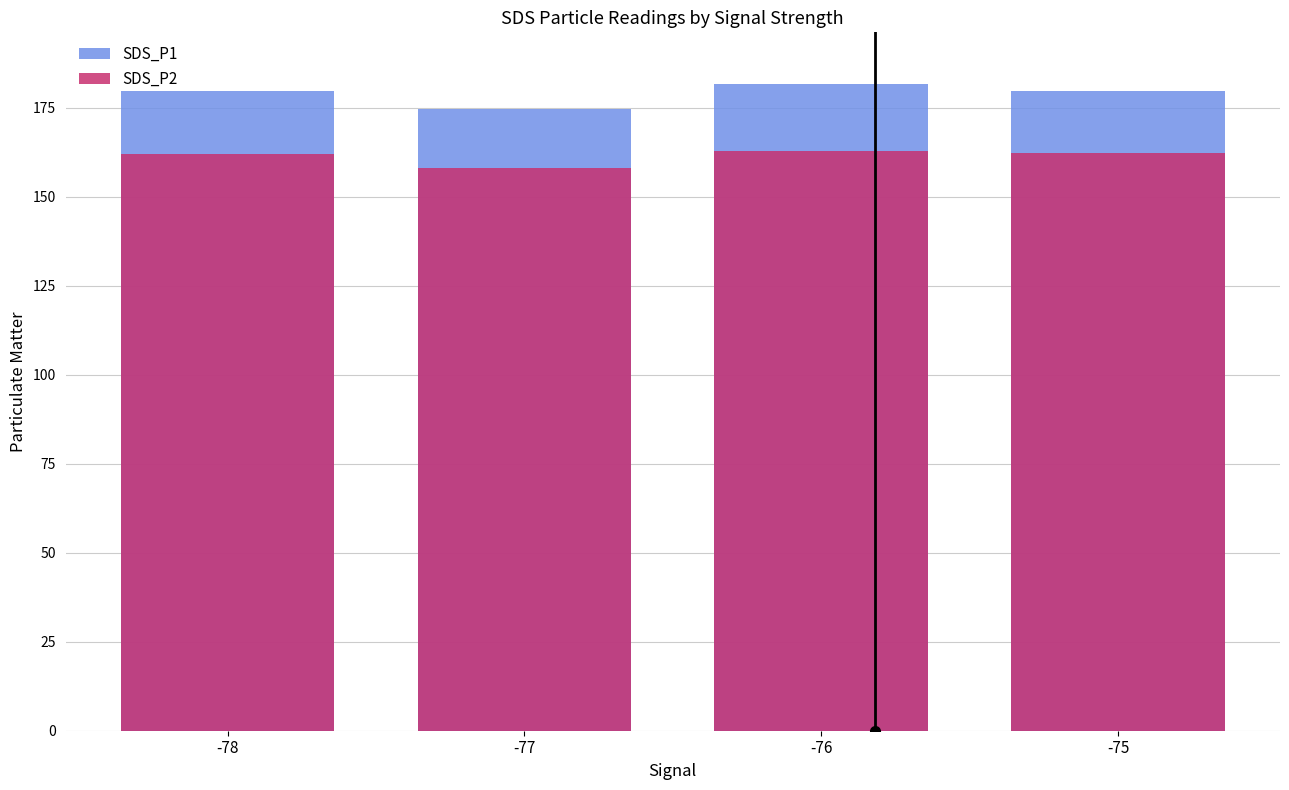

At which label does SDS_P1 reach its minimum?

-77